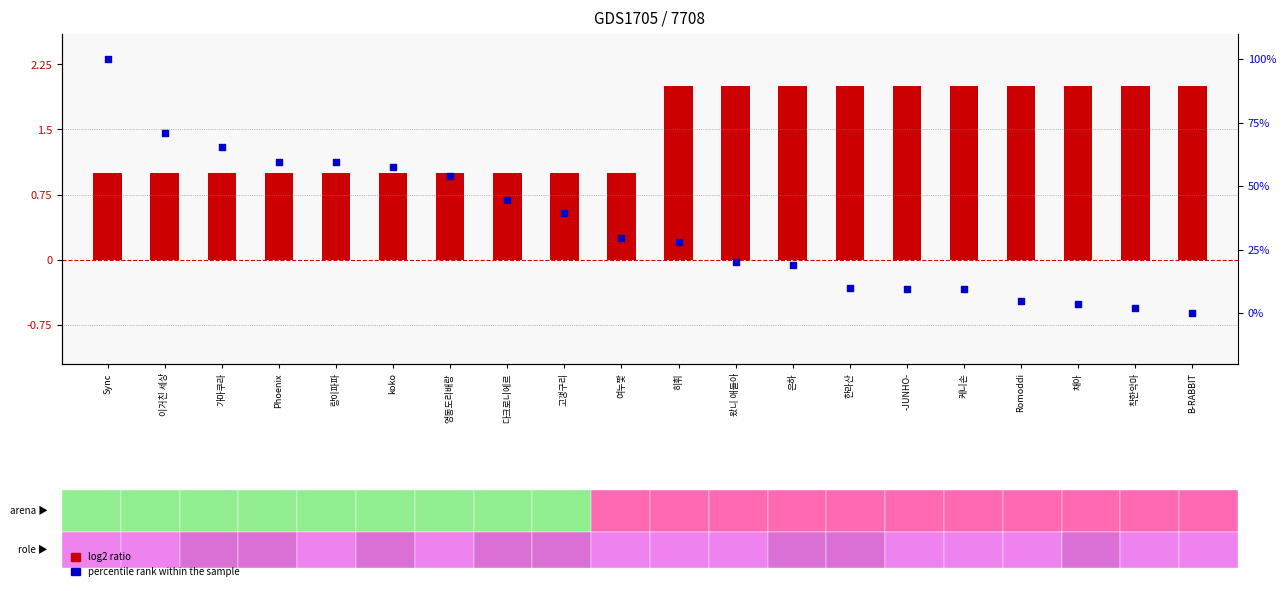

Which series contains the lowest Y value?

percentile rank within the sample